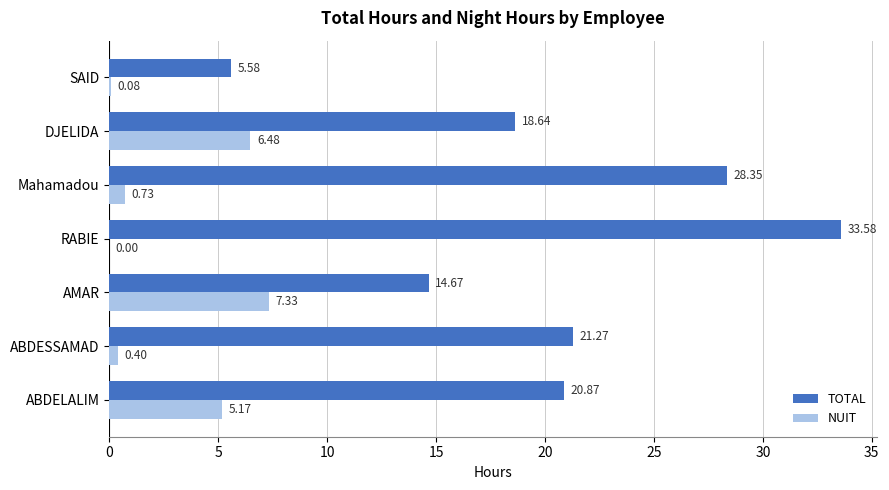

What is the maximum value for NUIT?

7.3